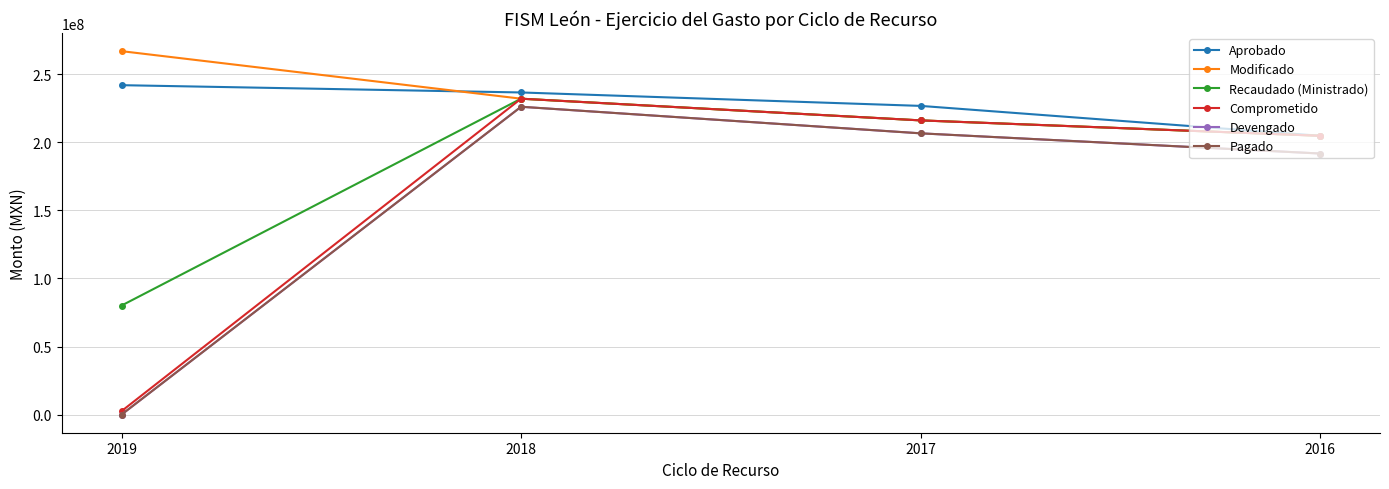

Is this an area chart (filled region under the line)?

No